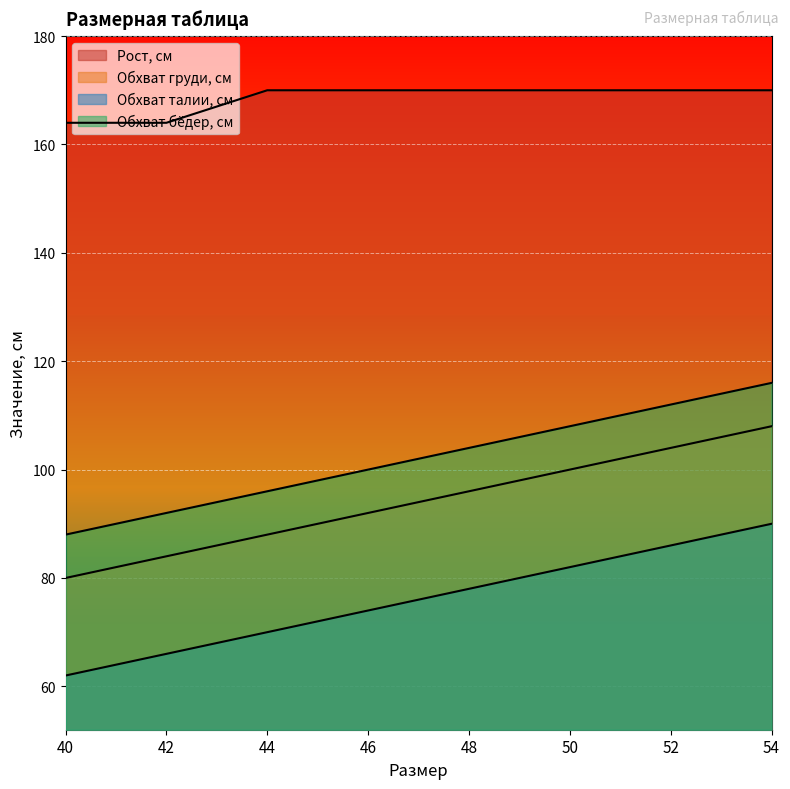

Does the chart display data point markers on the line(s)?

No